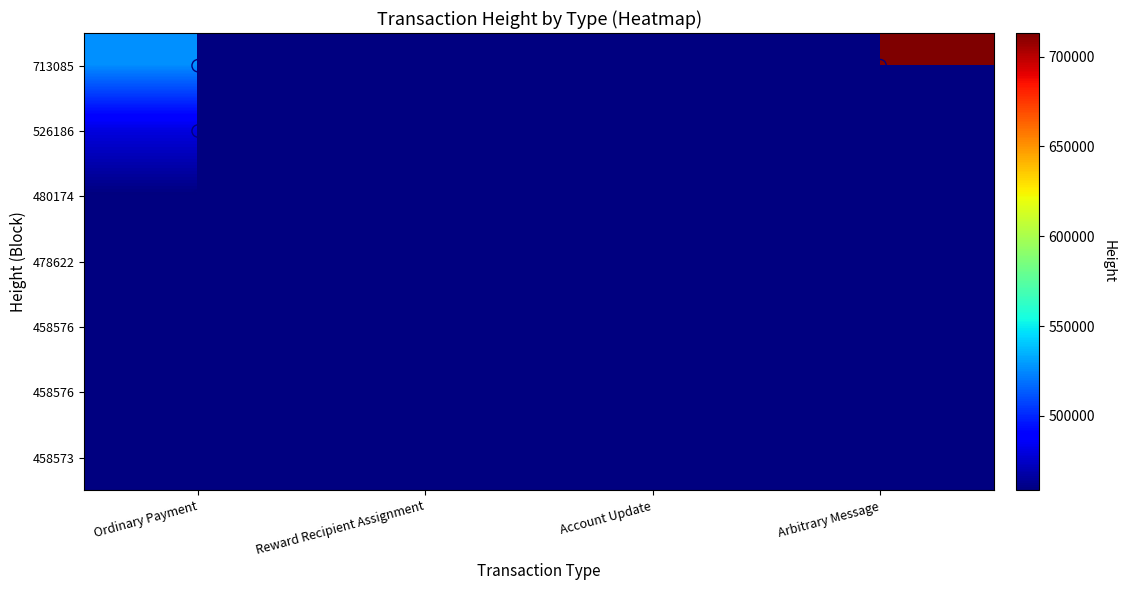

Which label corresponds to the smallest value in the chart?

Ordinary Payment